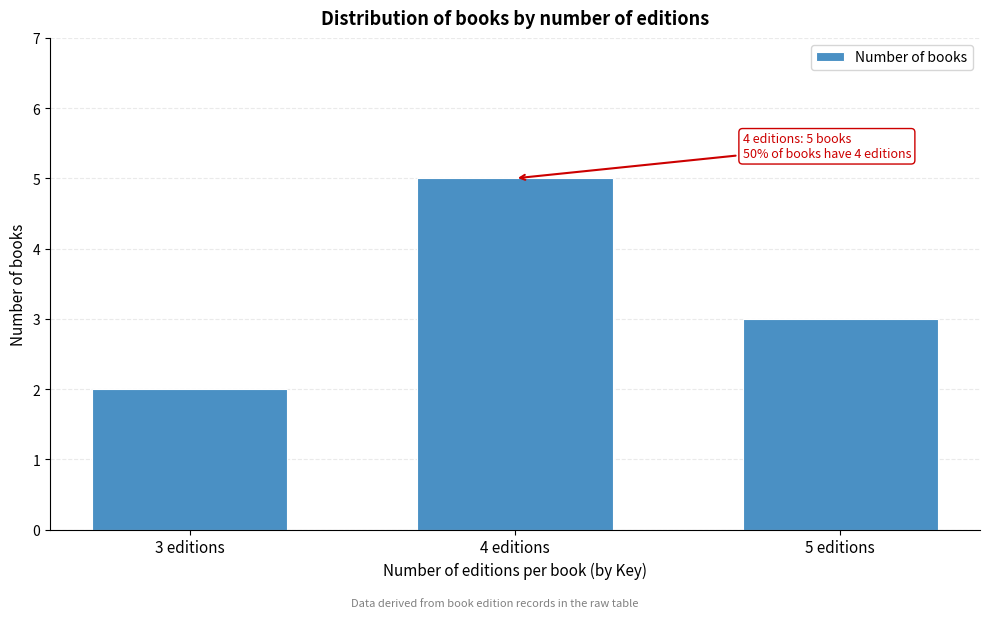

Reading left to right, extract all data points from this chart.

3 editions=2	4 editions=5	5 editions=3